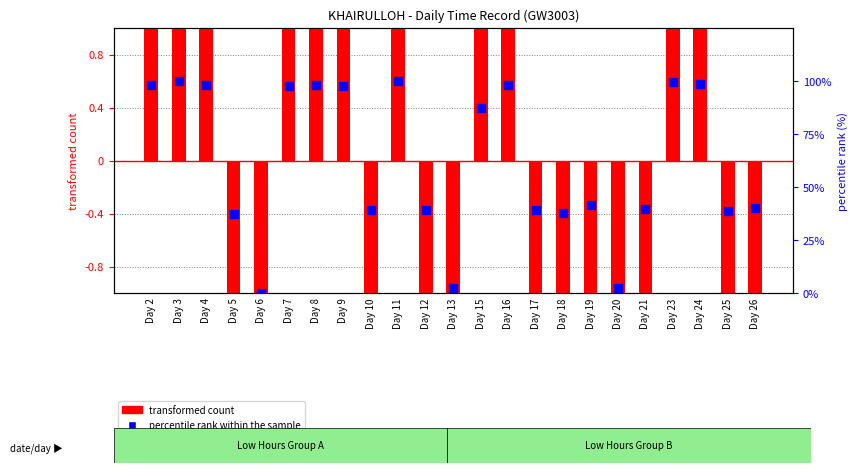

Is the value of transformed count at Day 15 greater than the value of percentile rank within the sample at Day 3?

No